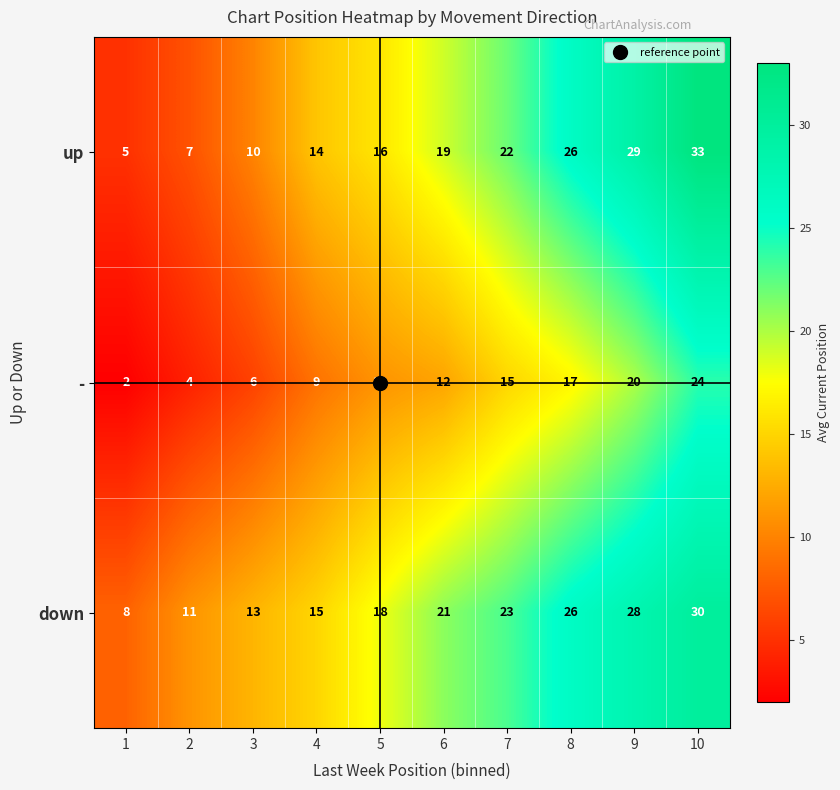

What is the approximate value of down at 1, to the nearest 5?

10